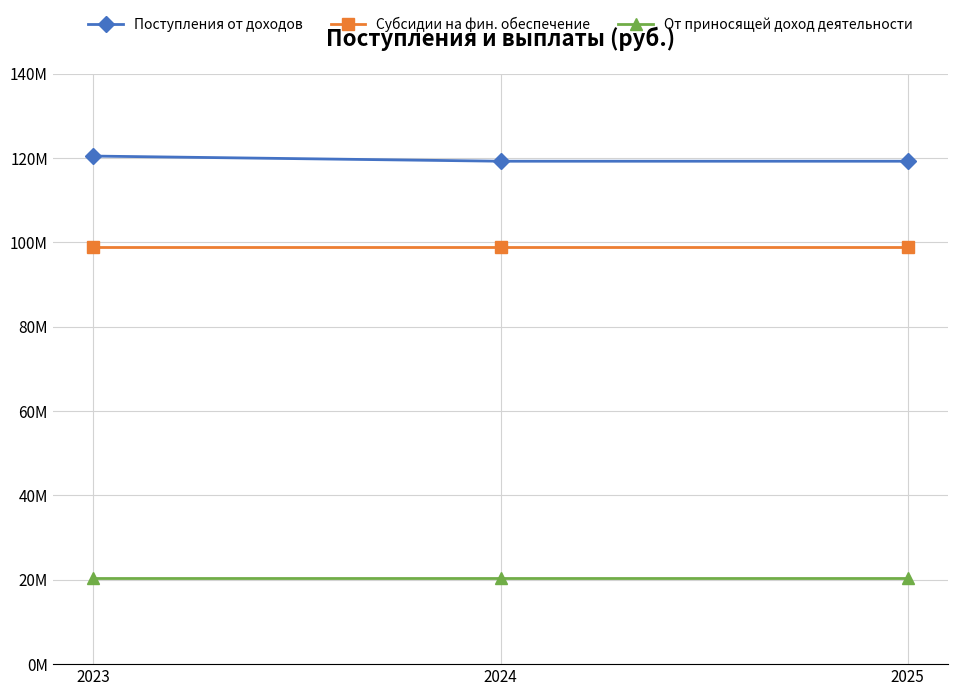

Reading right to left, list all the values displayed in this chart.

Поступления от доходов: 119254370.0	119254370.0	120477431.6
Субсидии на фин. обеспечение: 98910470.0	98910470.0	98910470.0
От приносящей доход деятельности: 20343900.0	20343900.0	20343900.0